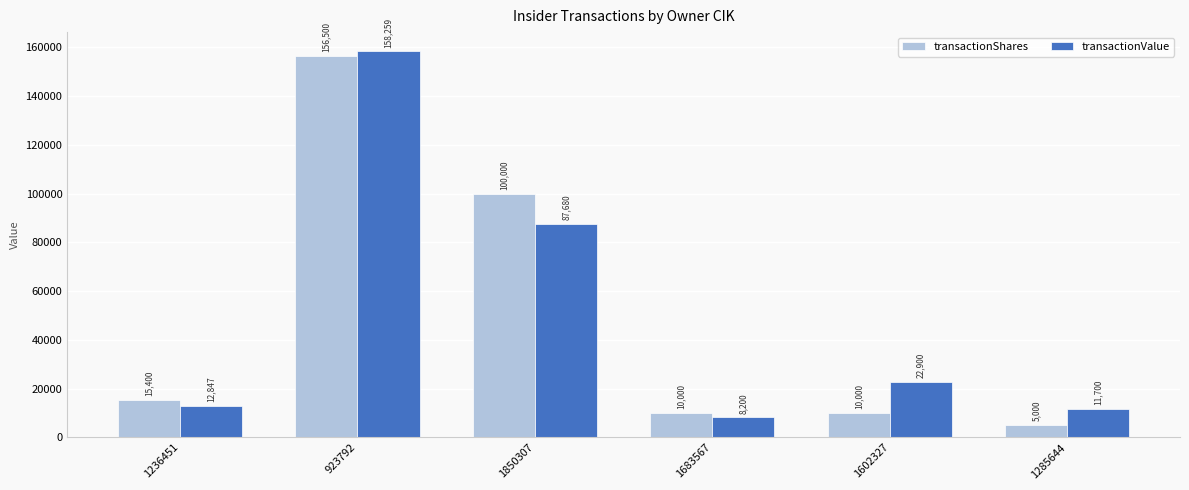

Which series has the widest spread of values?

transactionShares